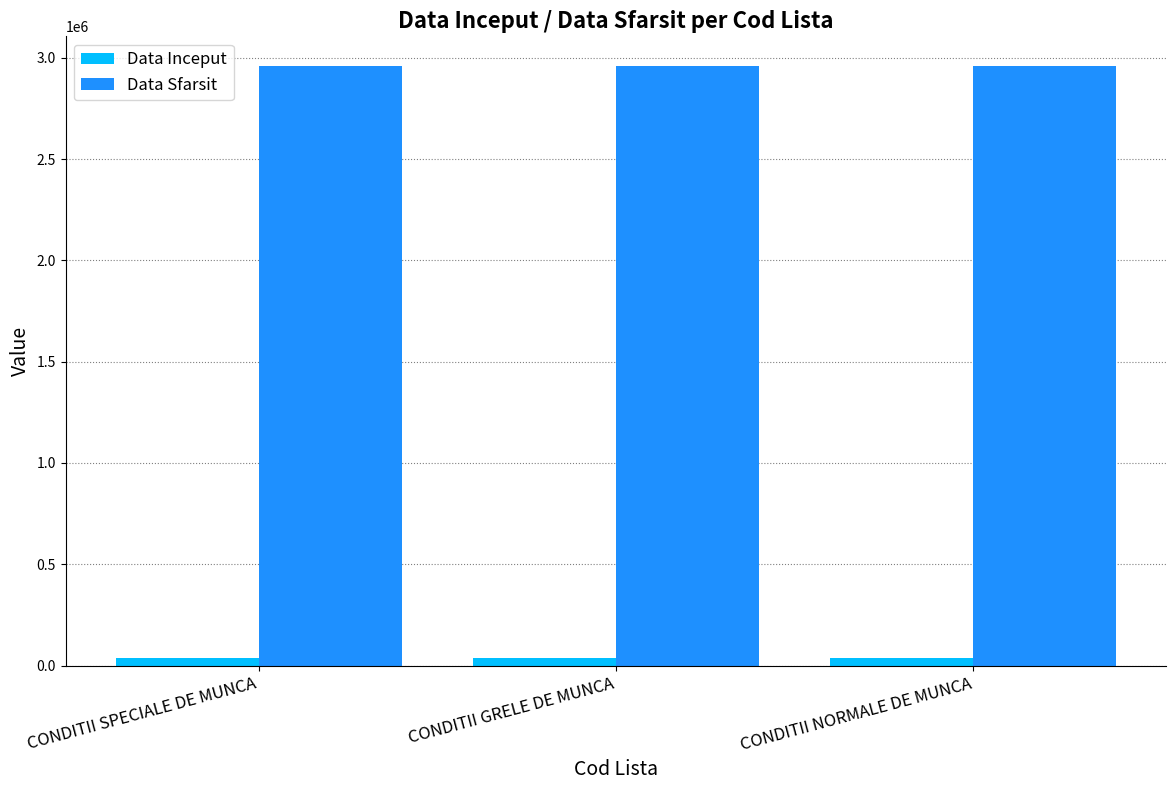

What is the smallest value displayed?

36526